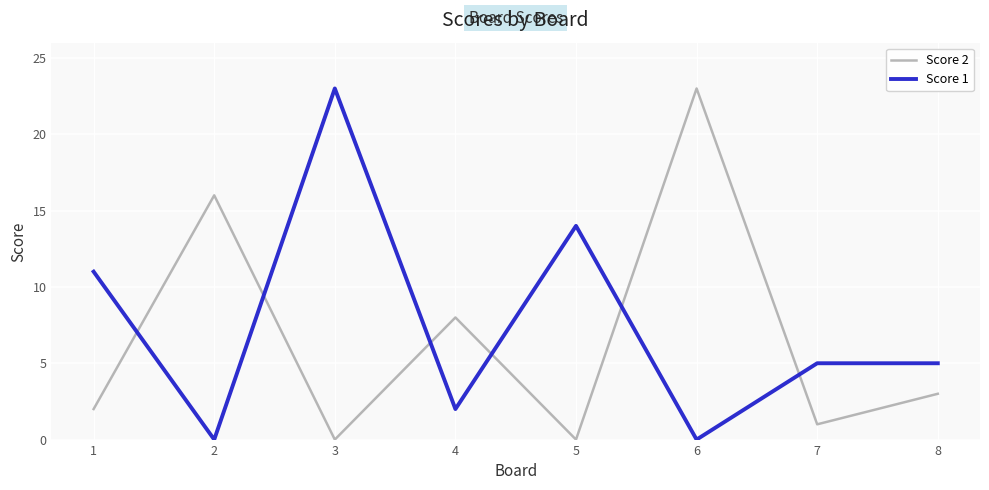

At 6, list the series in order from smallest to largest.

Score 1, Score 2